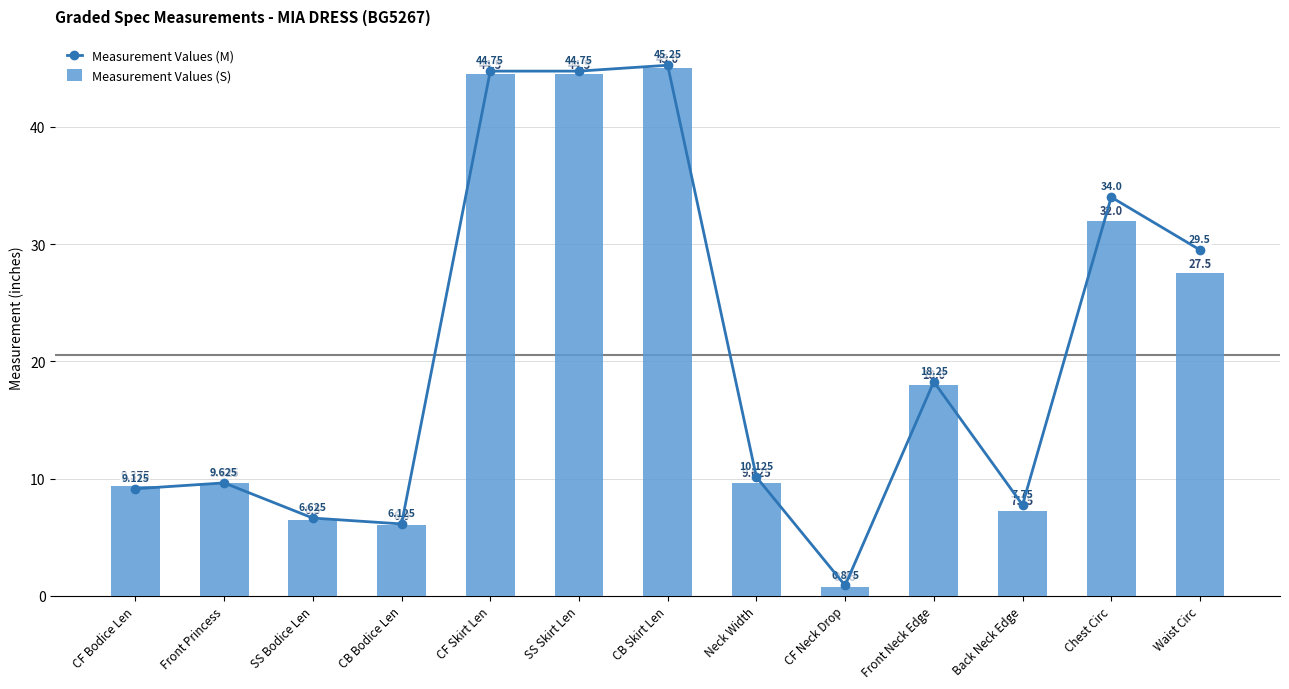

Reading left to right, list all the values displayed in this chart.

Measurement Values (M): 9.1	9.6	6.6	6.1	44.8	44.8	45.2	10.1	0.9	18.2	7.8	34.0	29.5
Measurement Values (S): 9.4	9.6	6.5	6.0	44.5	44.5	45.0	9.6	0.8	18.0	7.2	32.0	27.5